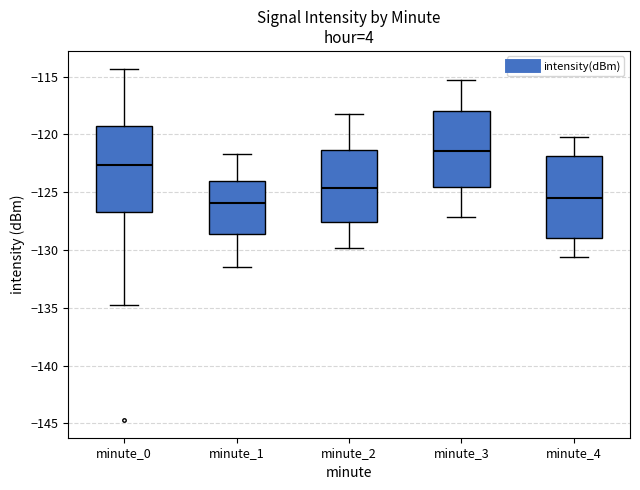

Reading left to right, transcribe this box plot: for each box, give where its median line is, the range the box spans, and where its two whiskers end, as read against the y-axis. The values are not printed on the chart, so give them approximately, as read against the axis.

minute_0: median -122.5, box -126.5 to -119.5, whiskers -134.5 to -114.5
minute_1: median -126.0, box -128.5 to -124.0, whiskers -131.5 to -121.5
minute_2: median -124.5, box -127.5 to -121.5, whiskers -130.0 to -118.0
minute_3: median -121.5, box -124.5 to -118.0, whiskers -127.0 to -115.5
minute_4: median -125.5, box -129.0 to -122.0, whiskers -130.5 to -120.0